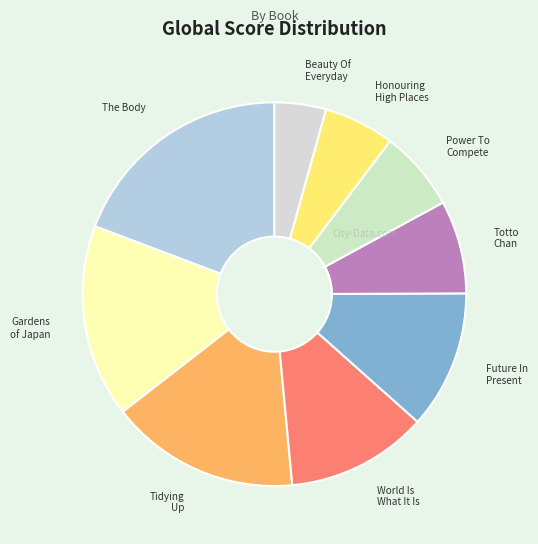

Count the number of slices in the pie.

9